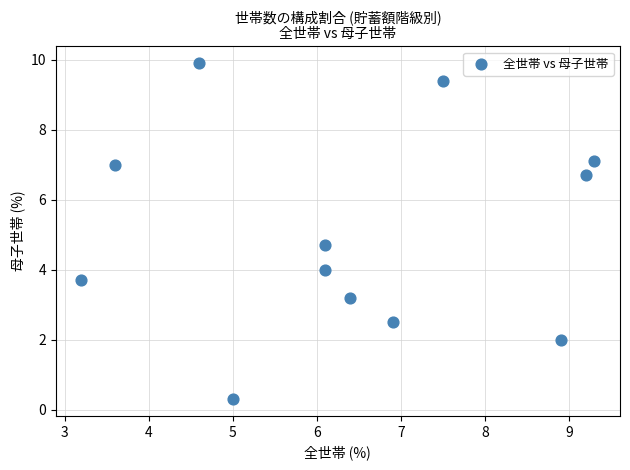

What Y value in the scatter plot is closest to 5?

4.7